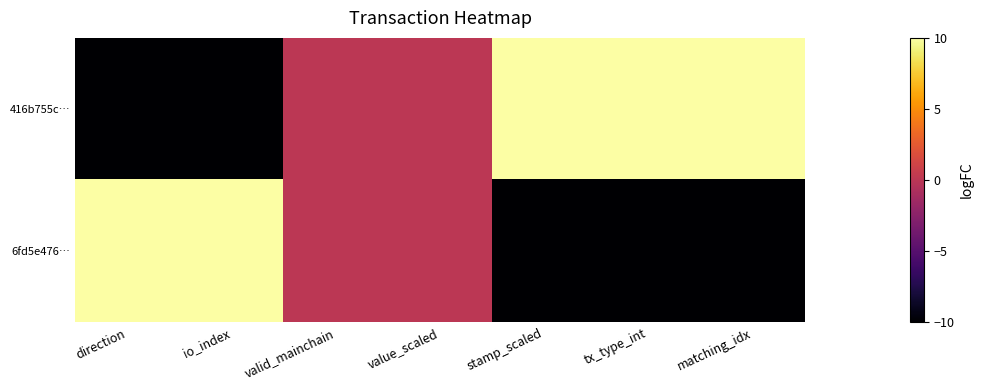

List the series in order of their peak value, lowest first.

416b755c…, 6fd5e476…